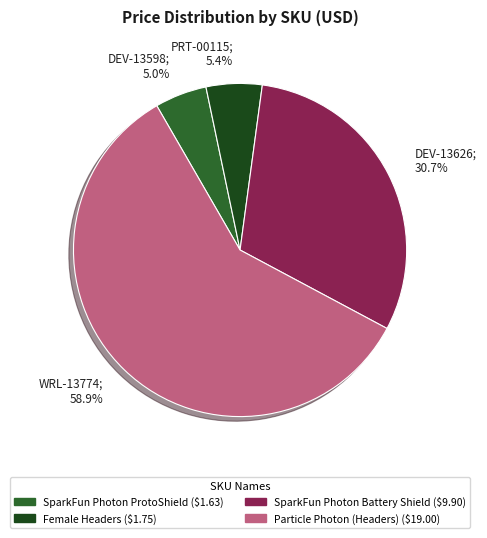

How many slices are in this pie chart?

4